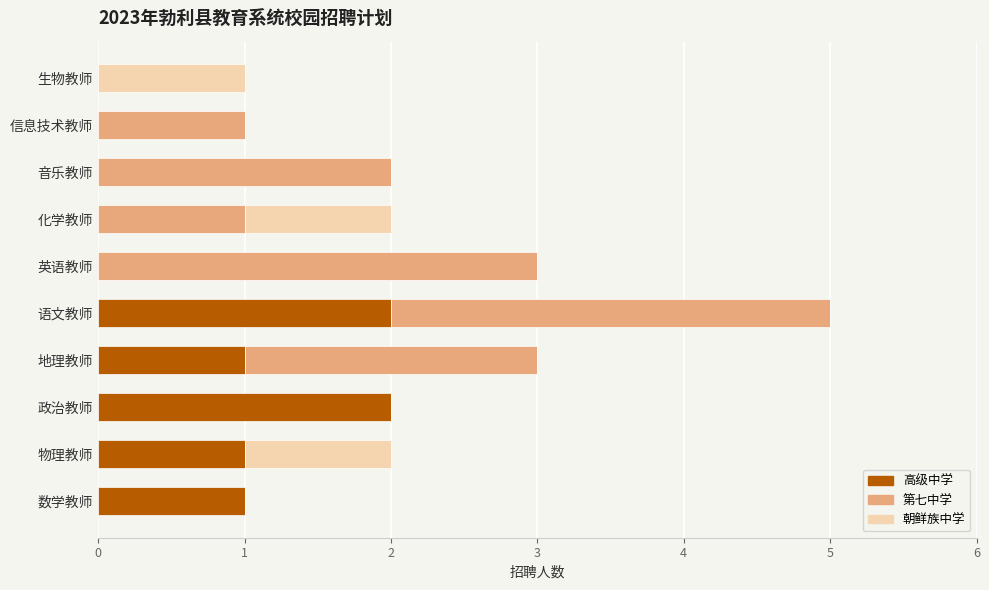

Count the number of categories in the chart.

10